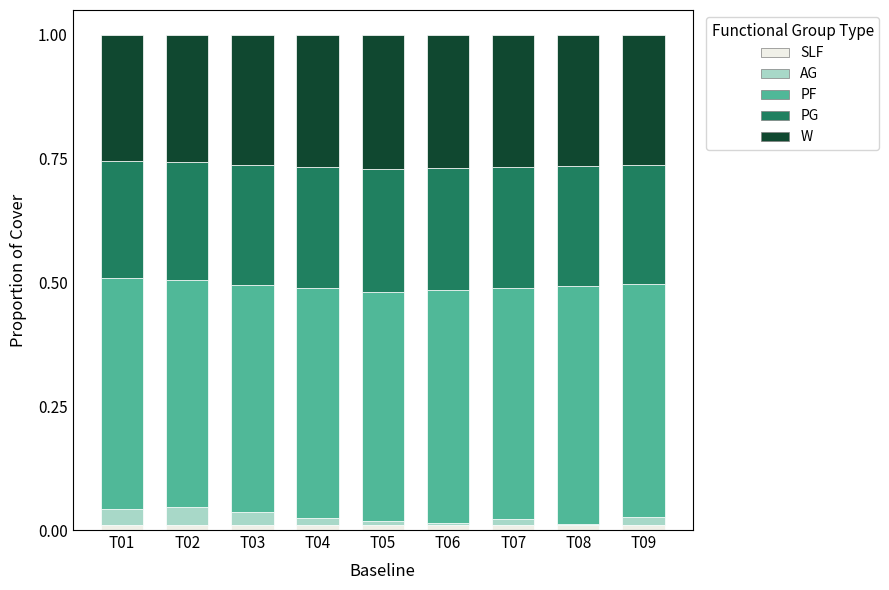

Are the bars grouped side by side (vs. stacked)?

No